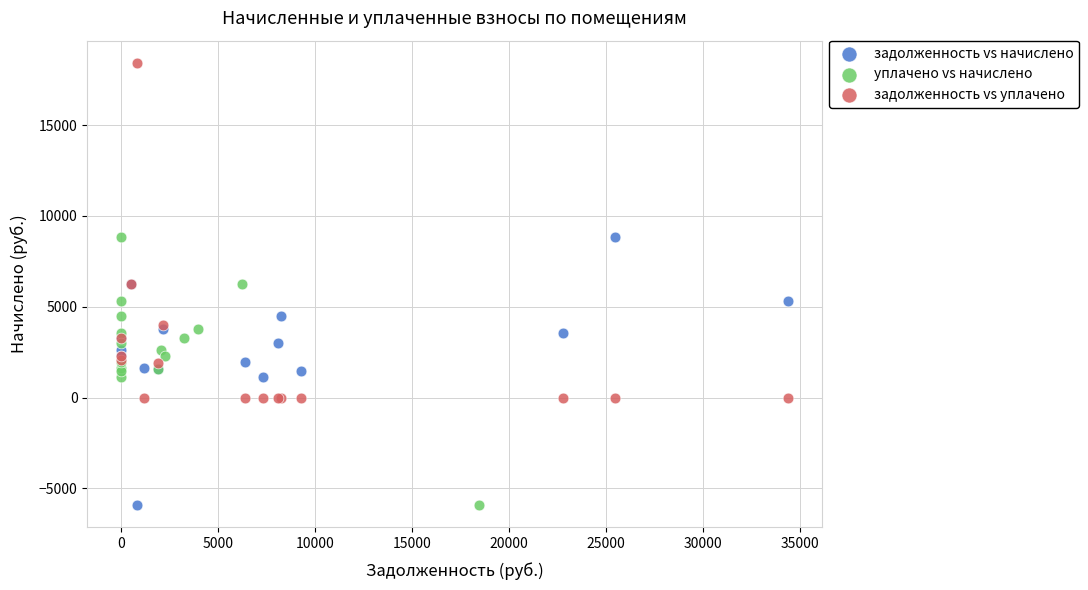

Which series has the largest Y range (max minus min)?

задолженность vs уплачено